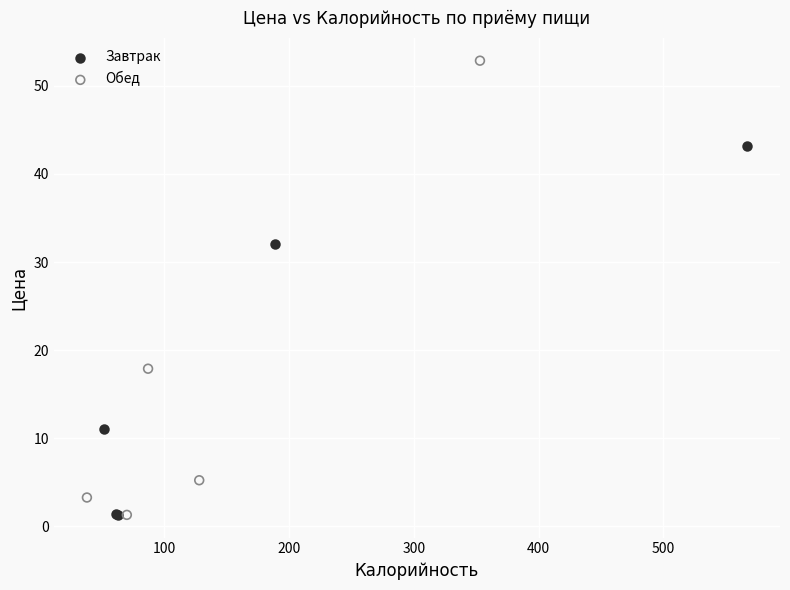

What are all the series names shown in the legend?

Завтрак, Обед